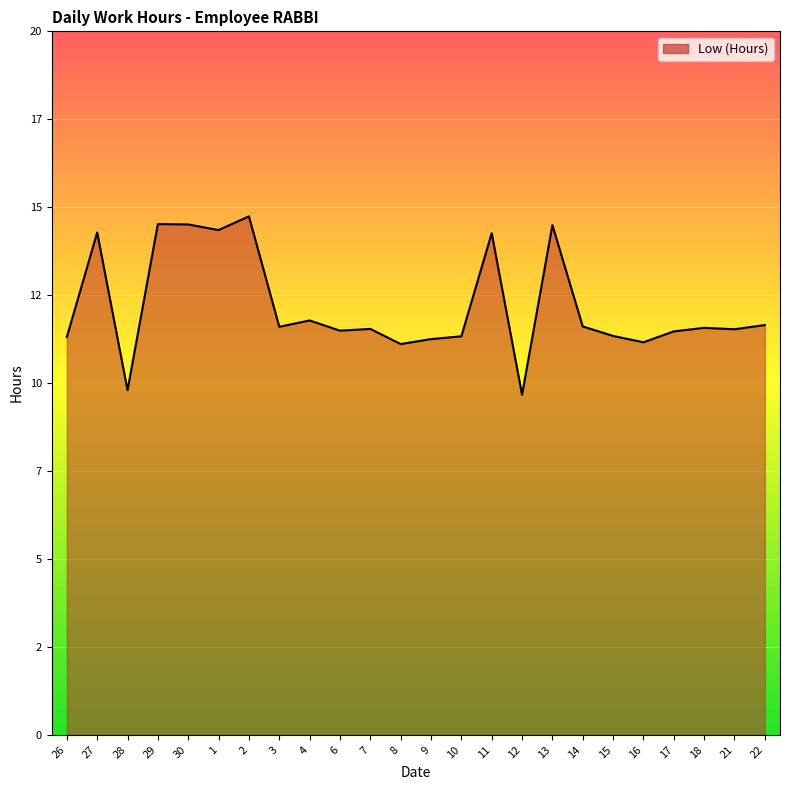

Does the chart display data point markers on the line(s)?

No